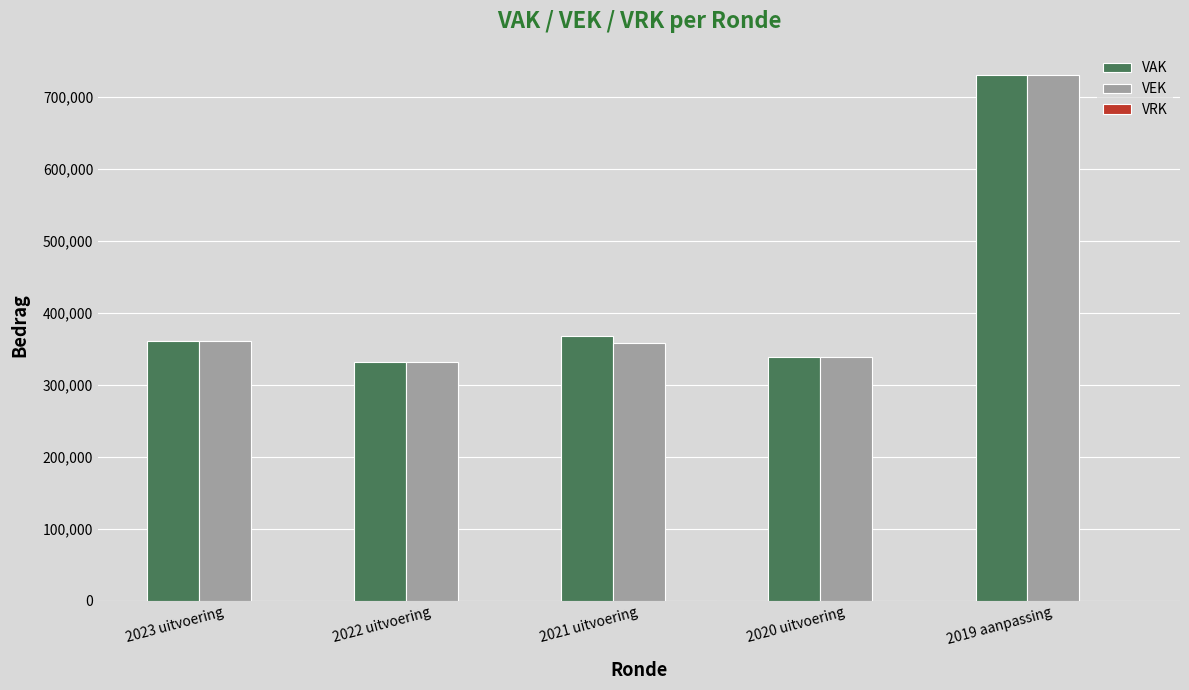

At which category is the sum across all series the highest?

2019 aanpassing